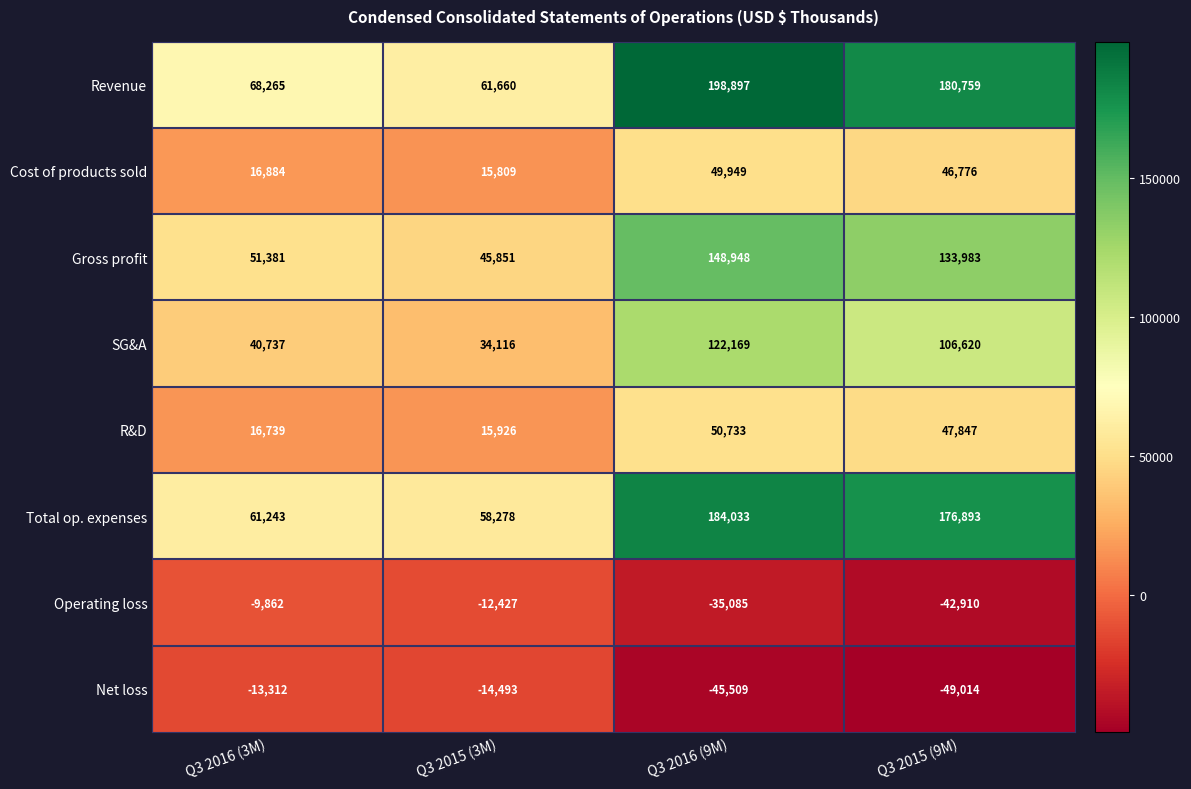

What is the difference between the second highest and minimum values in the R&D series?

31921